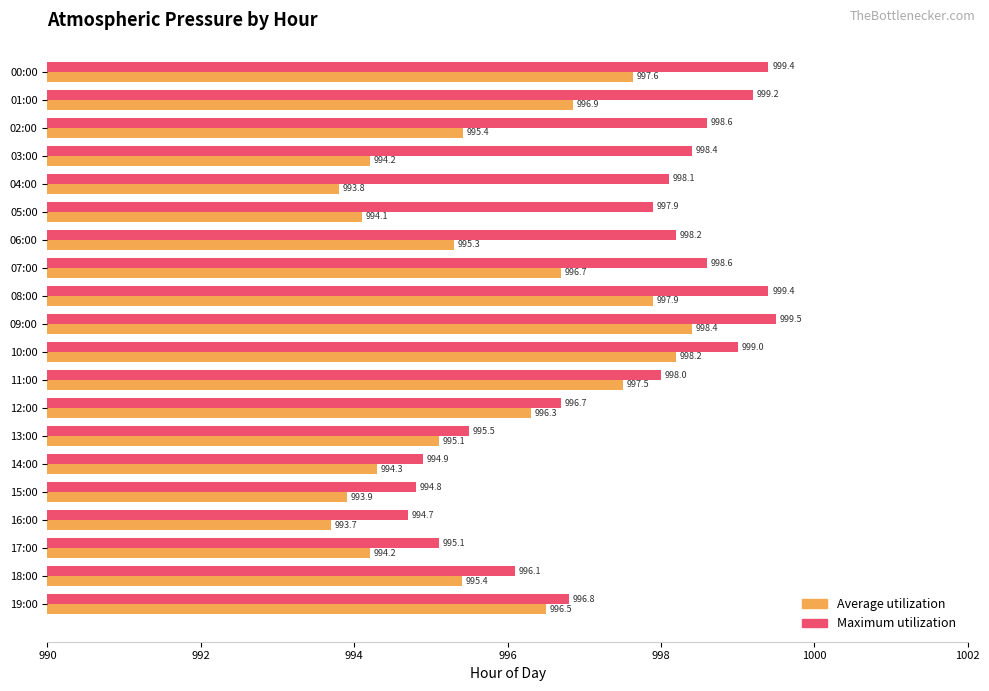

List the series in order of their overall mean, lowest first.

Average utilization, Maximum utilization